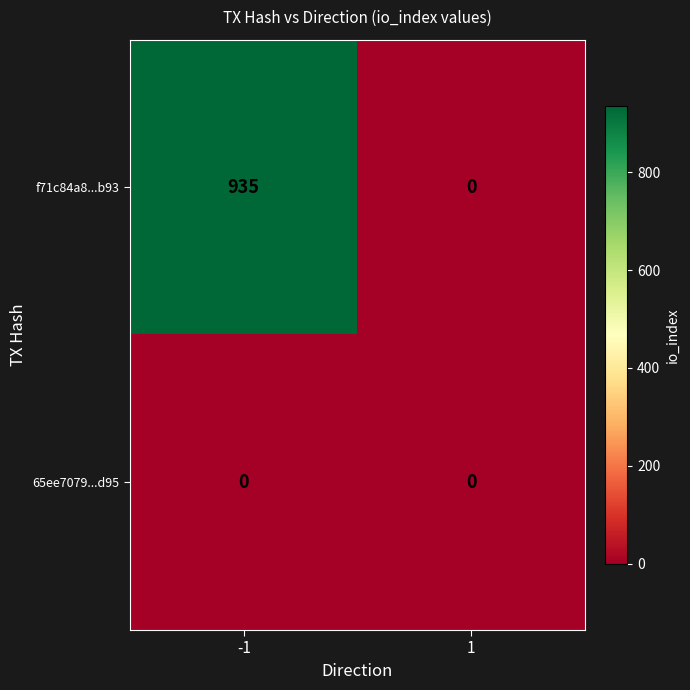

What is the spread (max minus min) of values at -1?

935